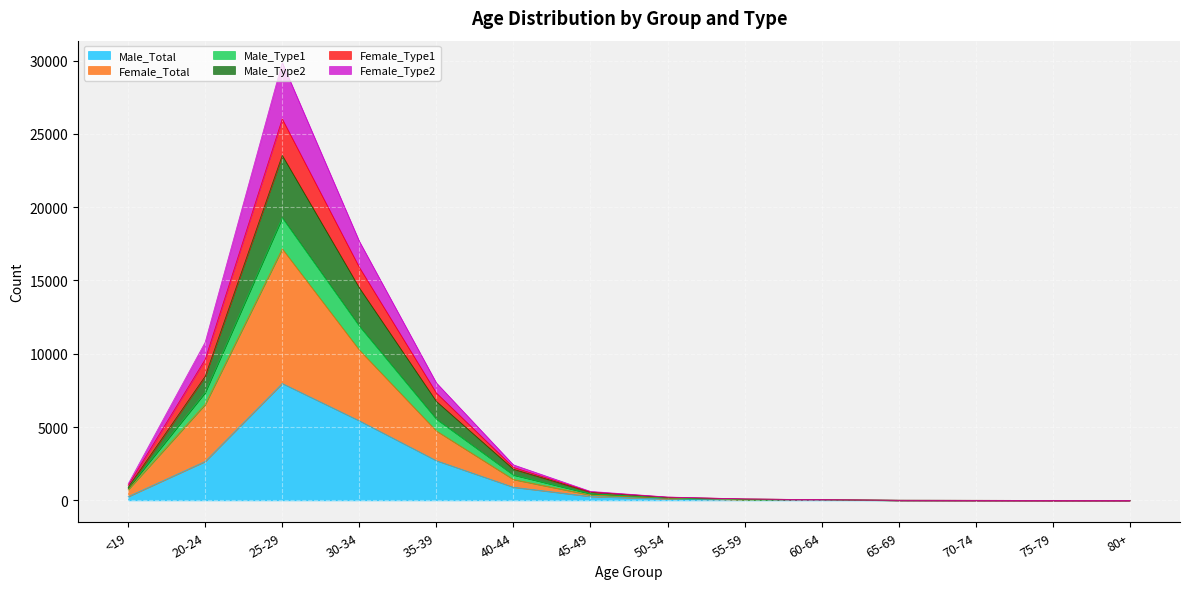

Rank the categories by Female_Total value from highest to lowest.

25-29, 30-34, 20-24, 35-39, 40-44, <19, 45-49, 50-54, 55-59, 60-64, 65-69, 70-74, 75-79, 80+